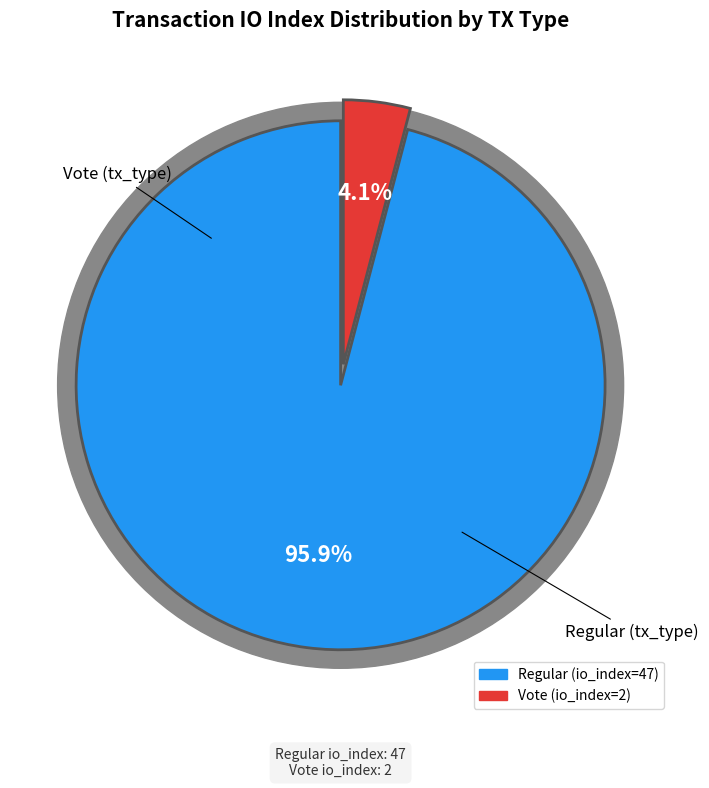

Does any single category account for the majority?

Yes